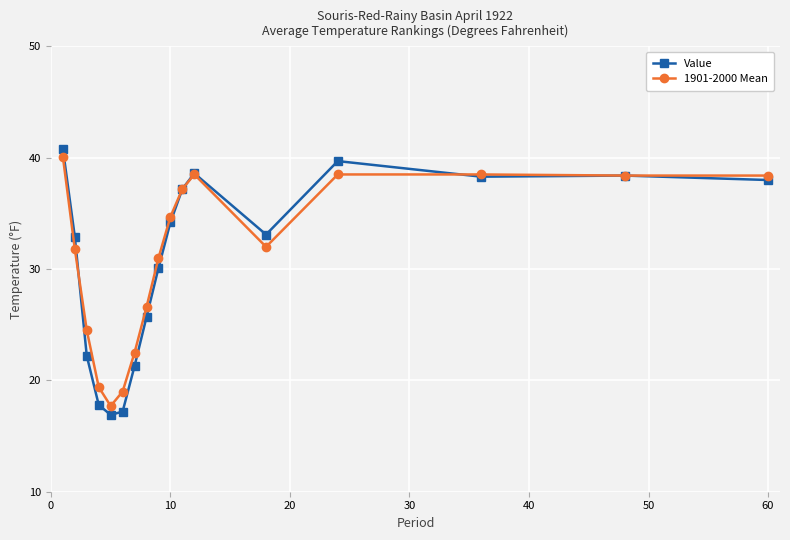

What is the sum of all Value values?

522.4